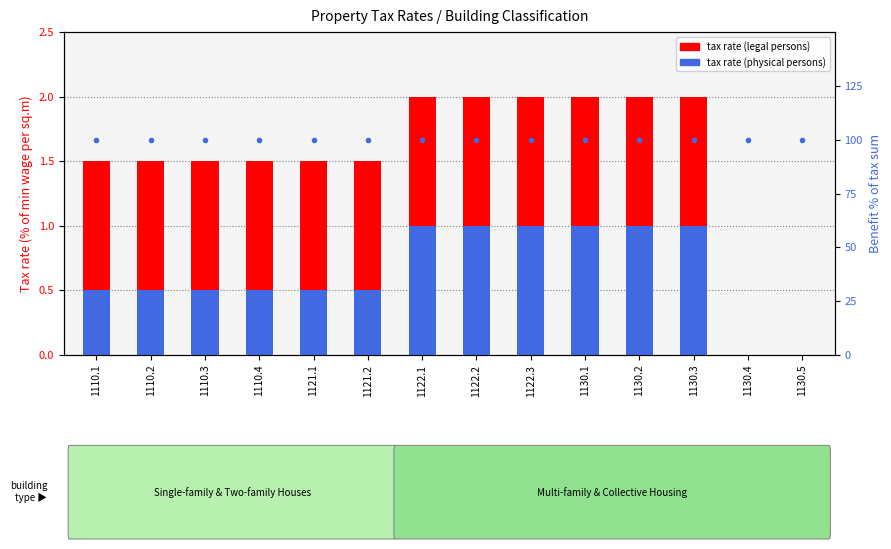

Which series changed the most between 1130.2 and 1130.4?

tax rate (physical)